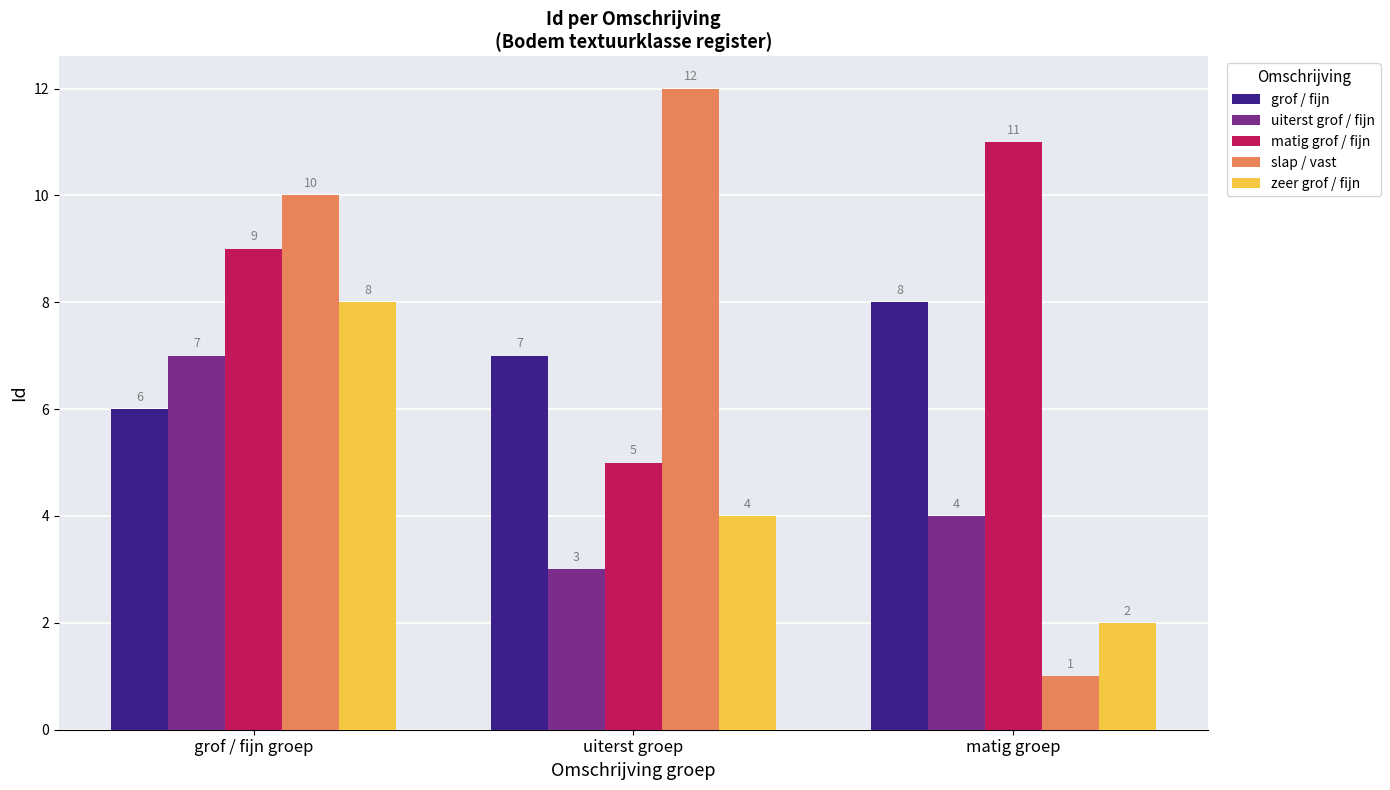

Where does the uiterst grof / fijn series first go above 4?

grof / fijn groep